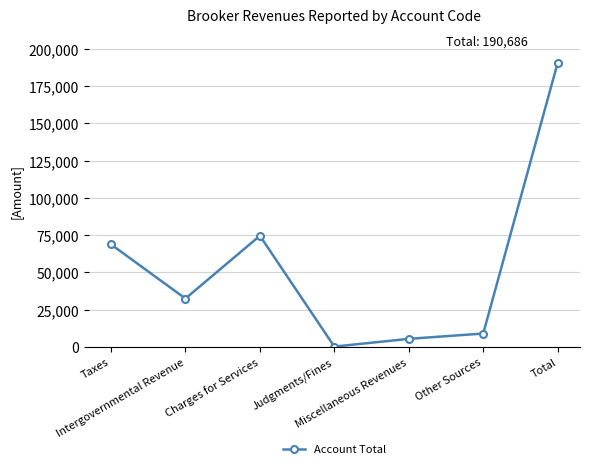

Rank the categories by value from lowest to highest.

Judgments/Fines, Miscellaneous Revenues, Other Sources, Intergovernmental Revenue, Taxes, Charges for Services, Total